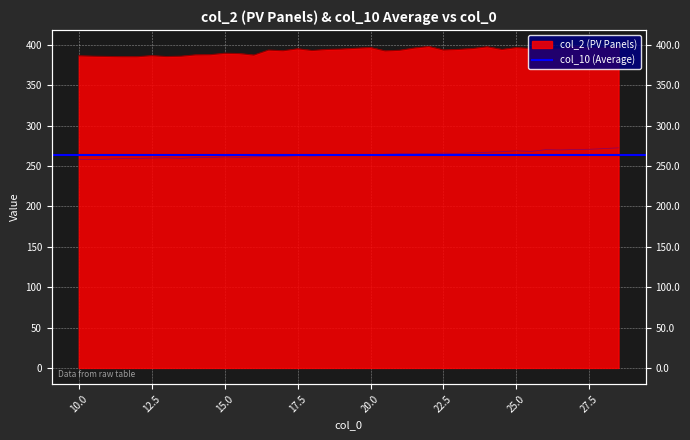

The value of col_10 (Average) at 16.5 is 261.6. True or false?

True